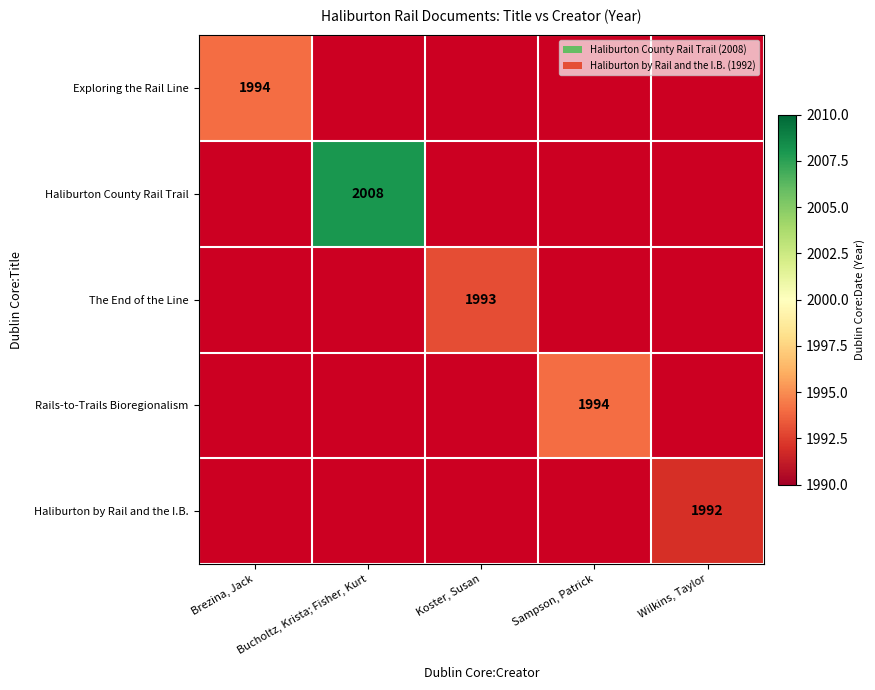

Is it true that The End of the Line equals 2906 at Koster, Susan?

False